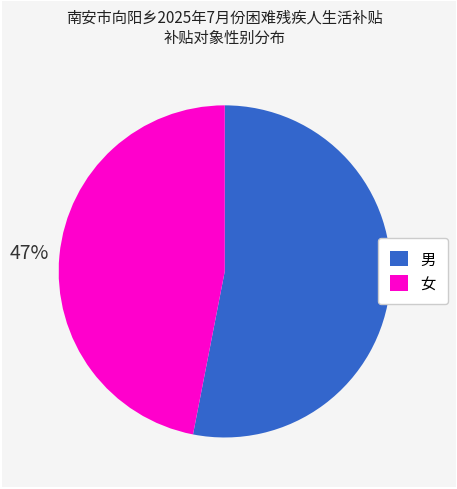

Approximately how many times larger is the value at 女 compared to 男?

0.9